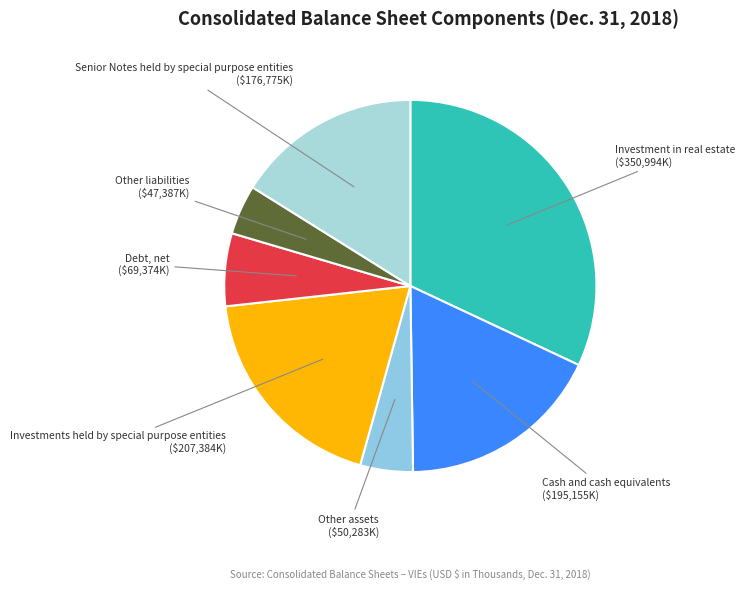

How many segments does this pie chart have?

7